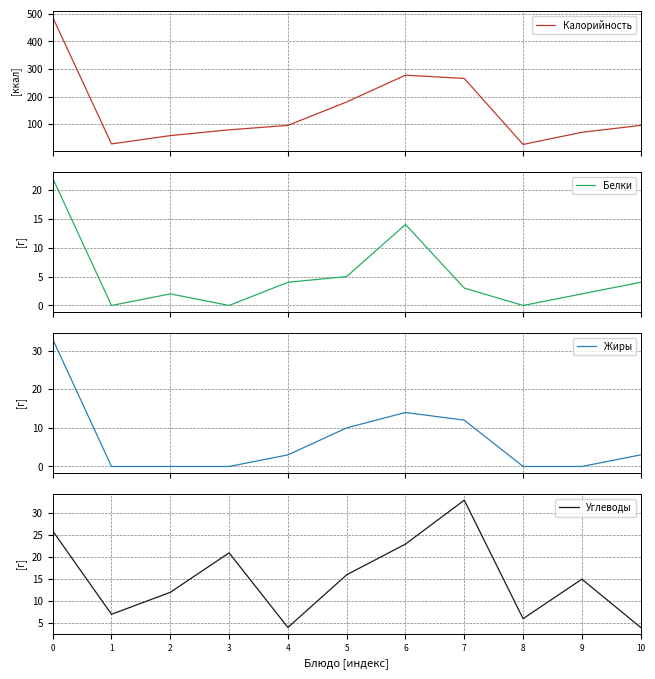

How many values in the Углеводы series exceed 15?

5